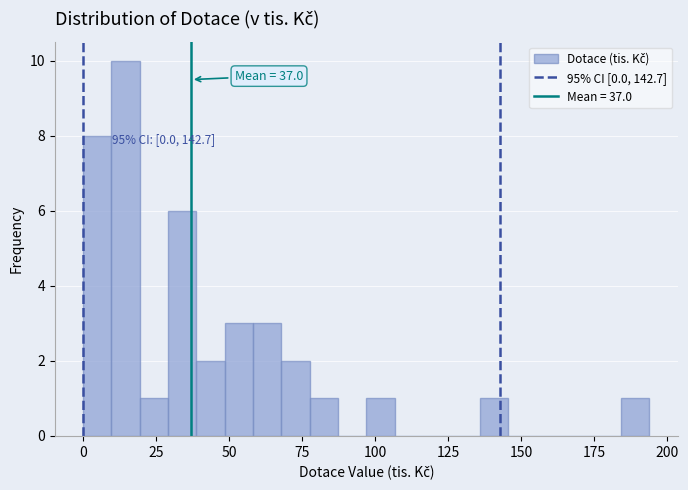

Read against the x-axis, roughly where is the centre of the tallest bar?

15